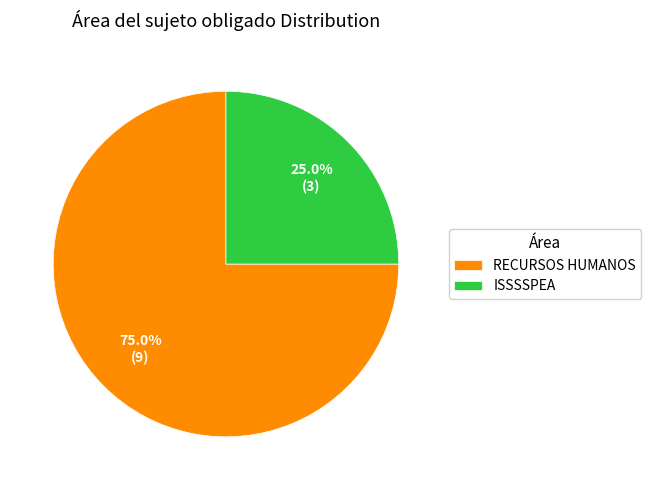

Which category accounts for the majority?

RECURSOS HUMANOS